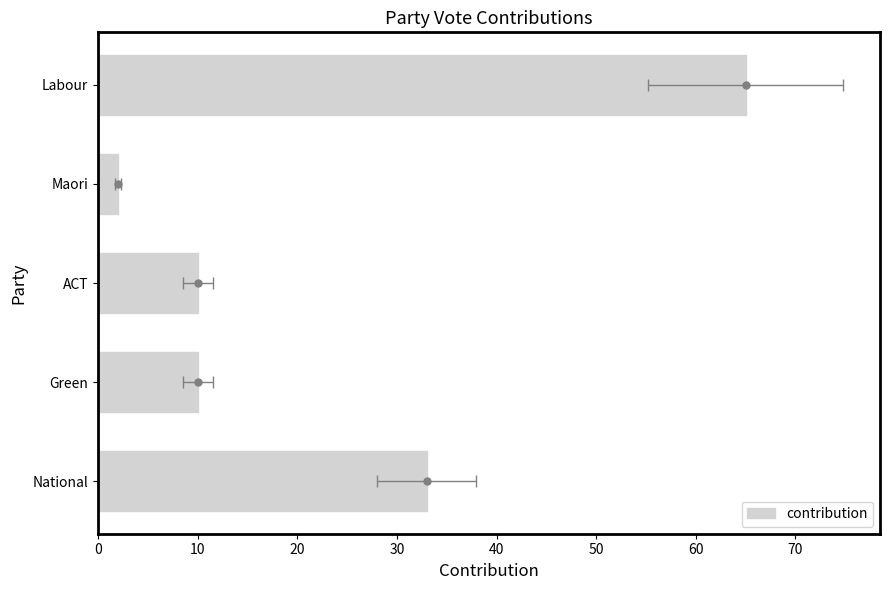

Which has a higher value, Labour or ACT?

Labour